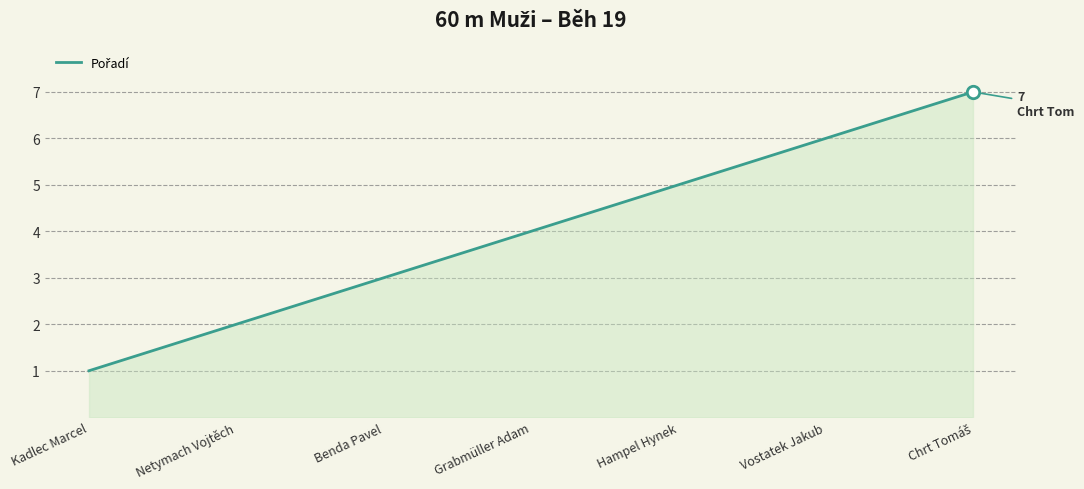

Between Netymach Vojtěch and Grabmüller Adam, which is larger?

Grabmüller Adam